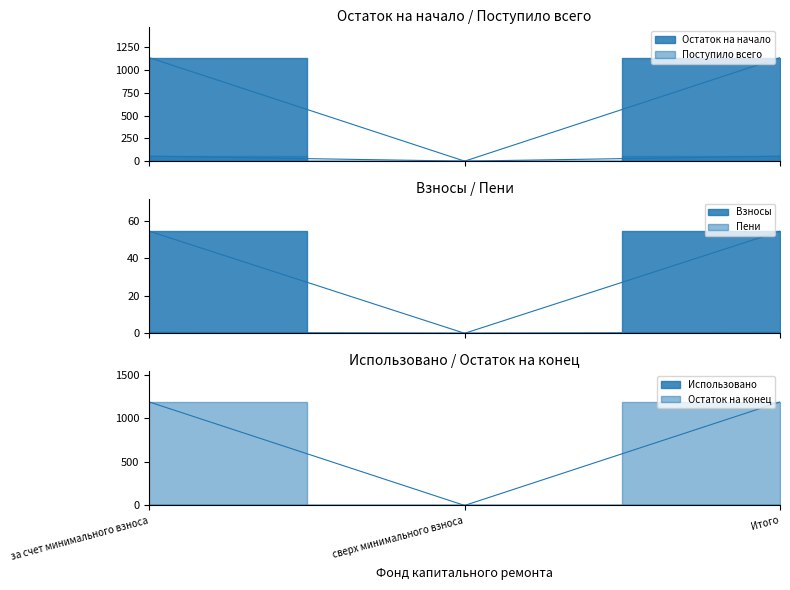

Which label corresponds to the smallest value in the chart?

сверх минимального взноса